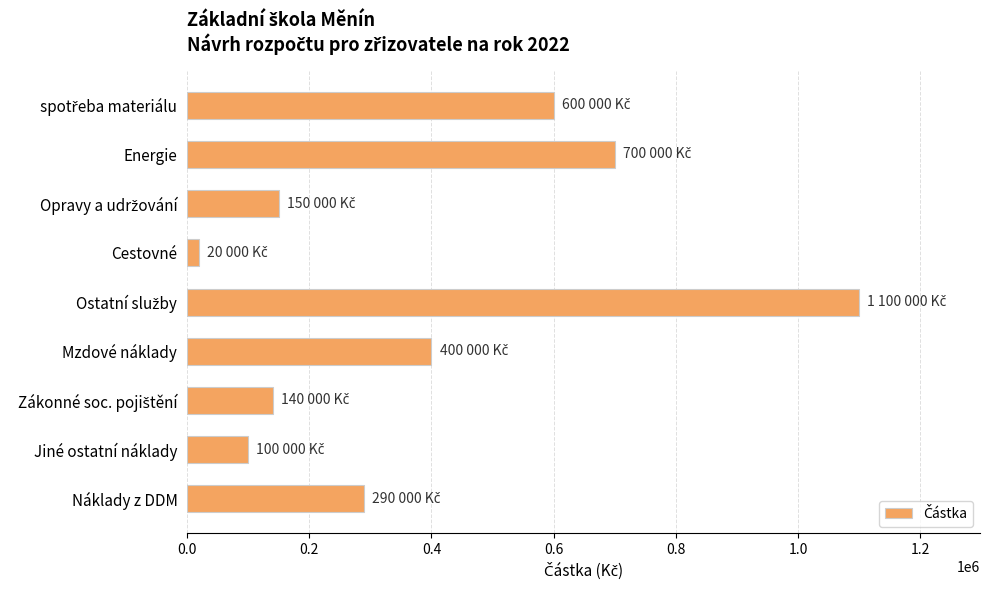

How many bars are there in total?

9